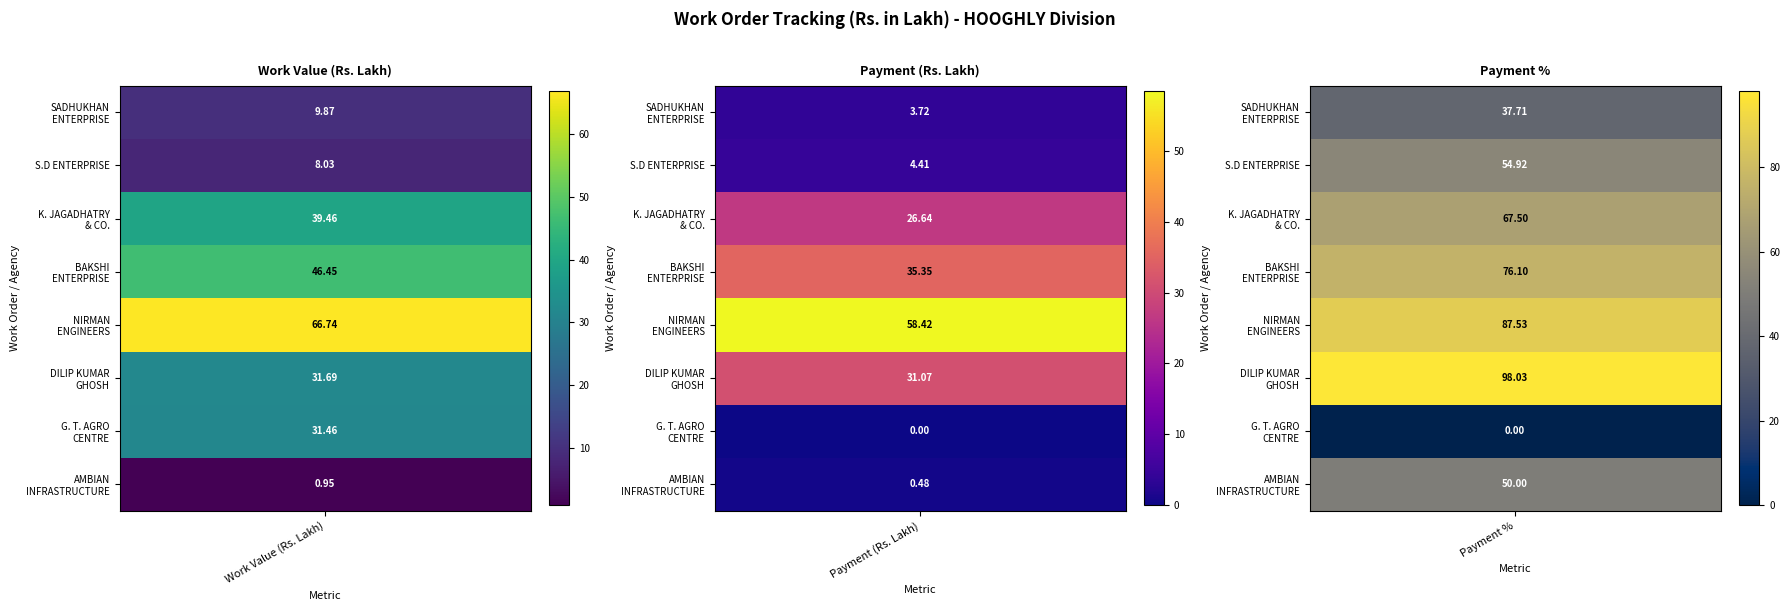

At which category is the sum across all series the highest?

2